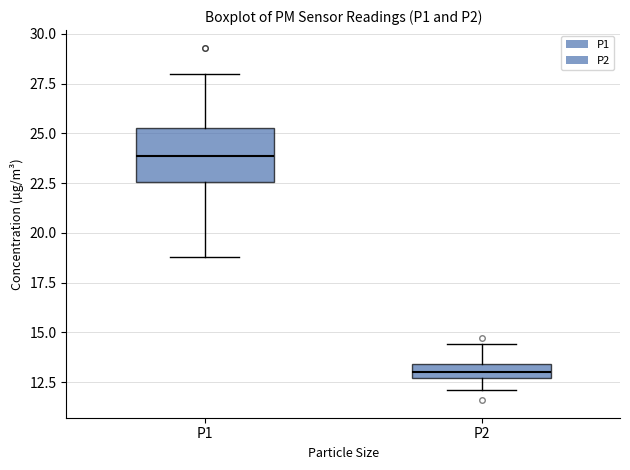

Comparing the boxes themselves (not the whiskers), which one is the tallest?

P1